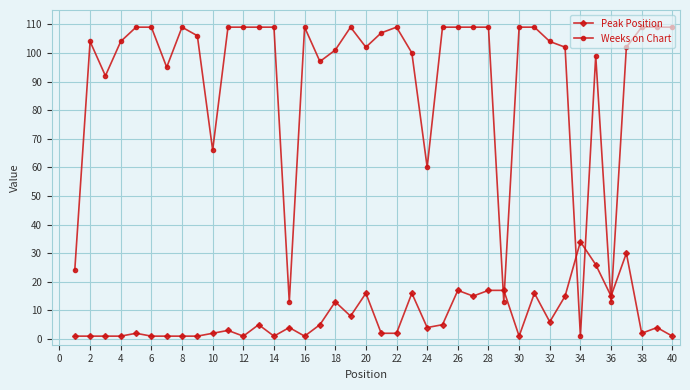

List the series in order of their peak value, highest first.

Weeks on Chart, Peak Position